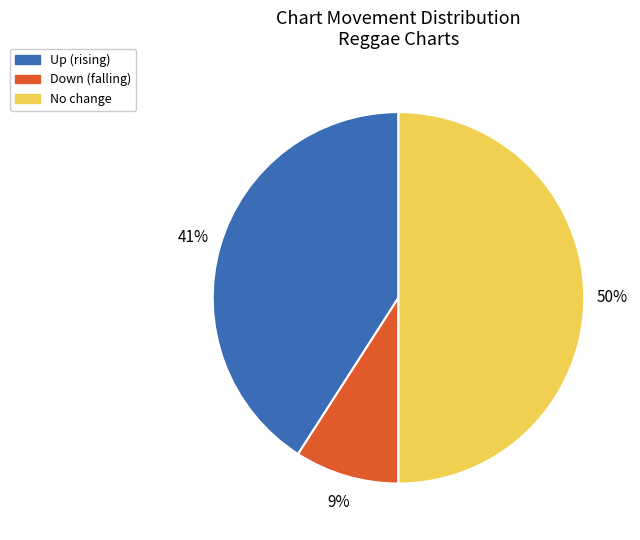

To the nearest percent, what is the average slice percentage?

33%